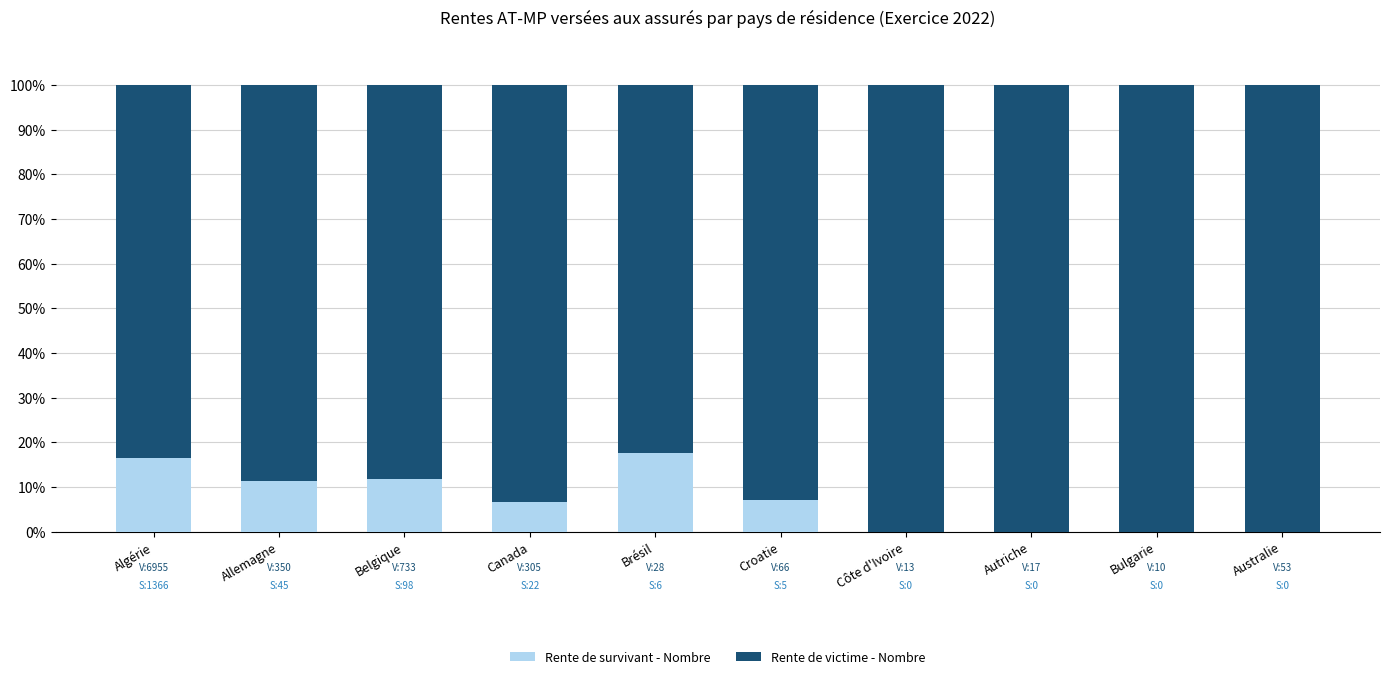

Read the Rente de survivant - Nombre value at Belgique.

11.8